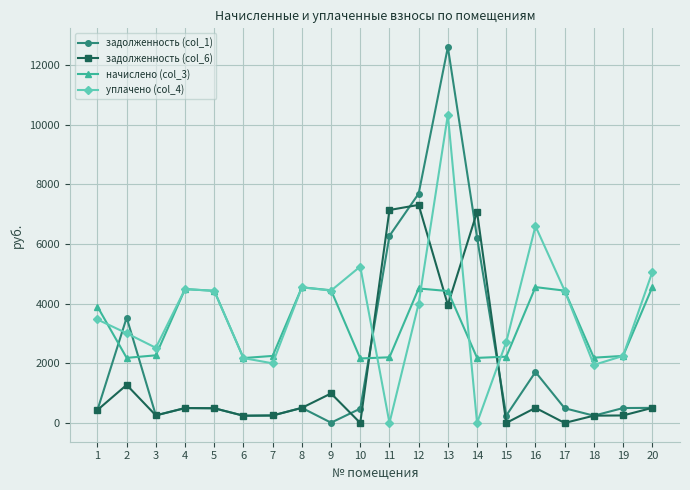

What is the value of the начислено (col_3) point at the 11th from the left?

2200.4